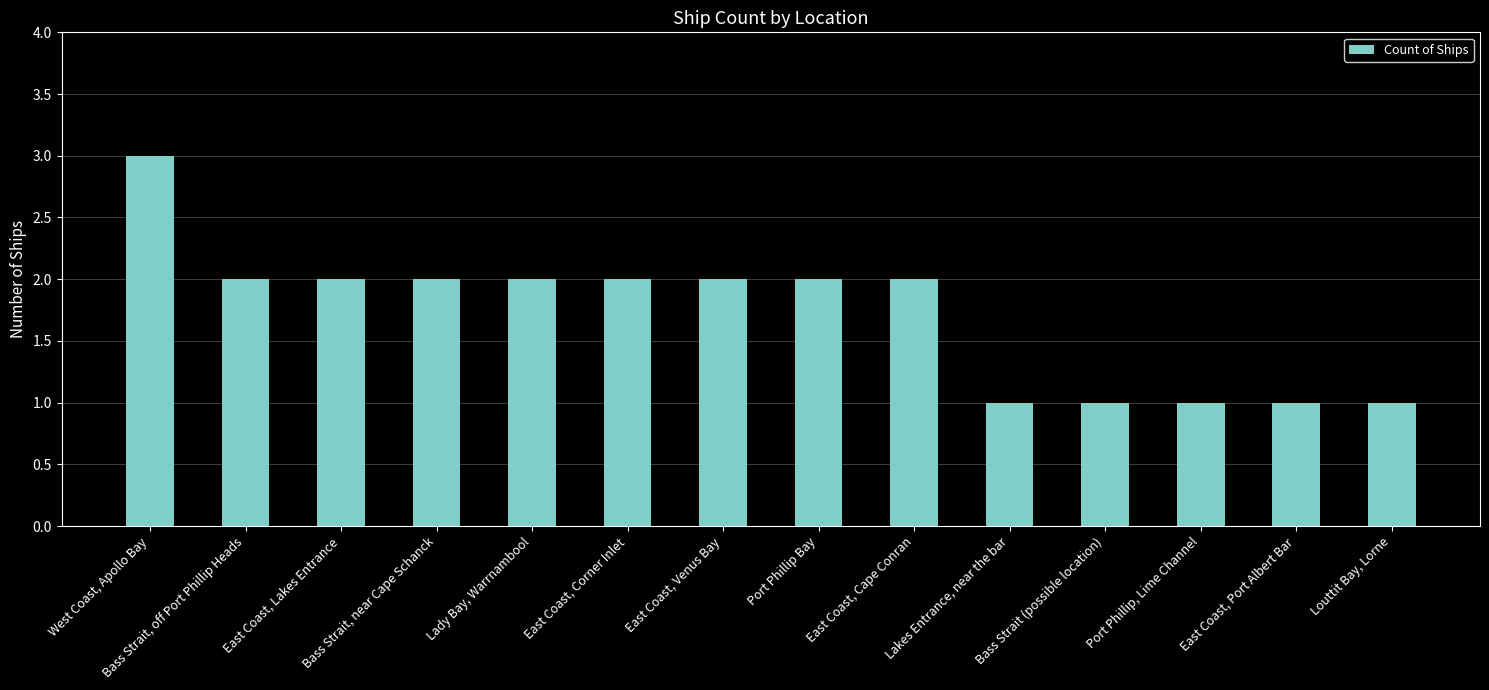

Between Port Phillip, Lime Channel and Bass Strait, off Port Phillip Heads, which is larger?

Bass Strait, off Port Phillip Heads